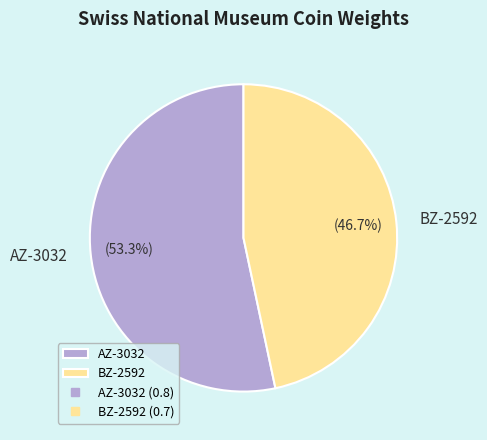

How many slices are in this pie chart?

2